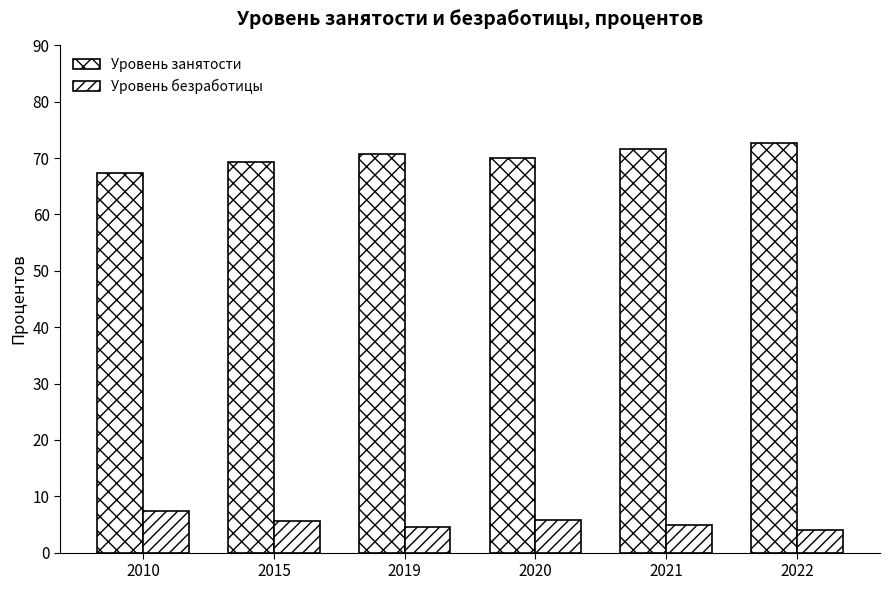

Reading left to right, transcribe all the data shown in this chart.

Уровень занятости: 2010=67.3	2015=69.3	2019=70.8	2020=70.0	2021=71.7	2022=72.7
Уровень безработицы: 2010=7.4	2015=5.6	2019=4.6	2020=5.8	2021=4.9	2022=4.0